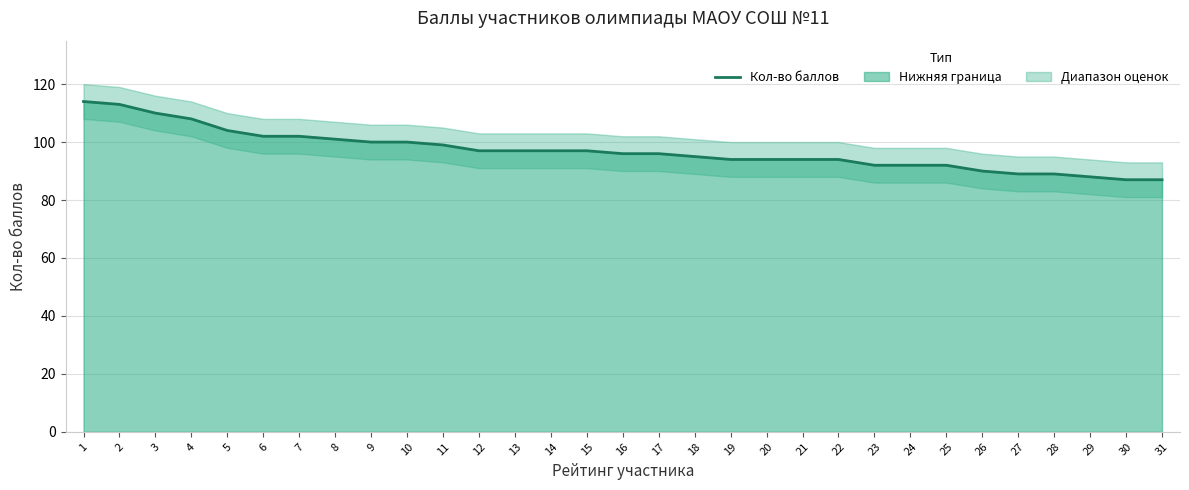

What is the maximum value shown in the chart?

114